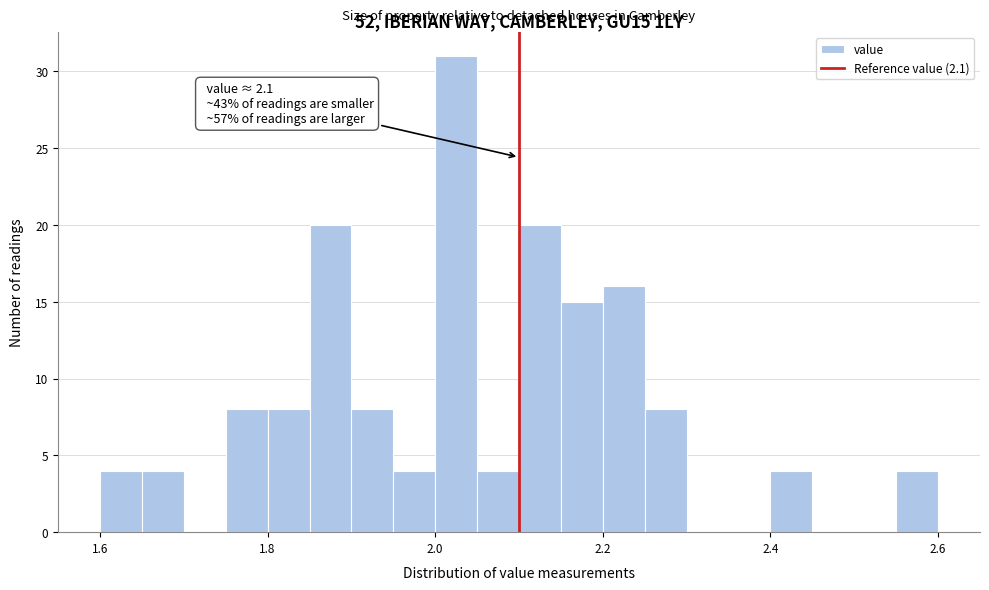

Around what value on the x-axis is the tallest bar? Give the approximate position of its centre, as read against the axis.

2.02